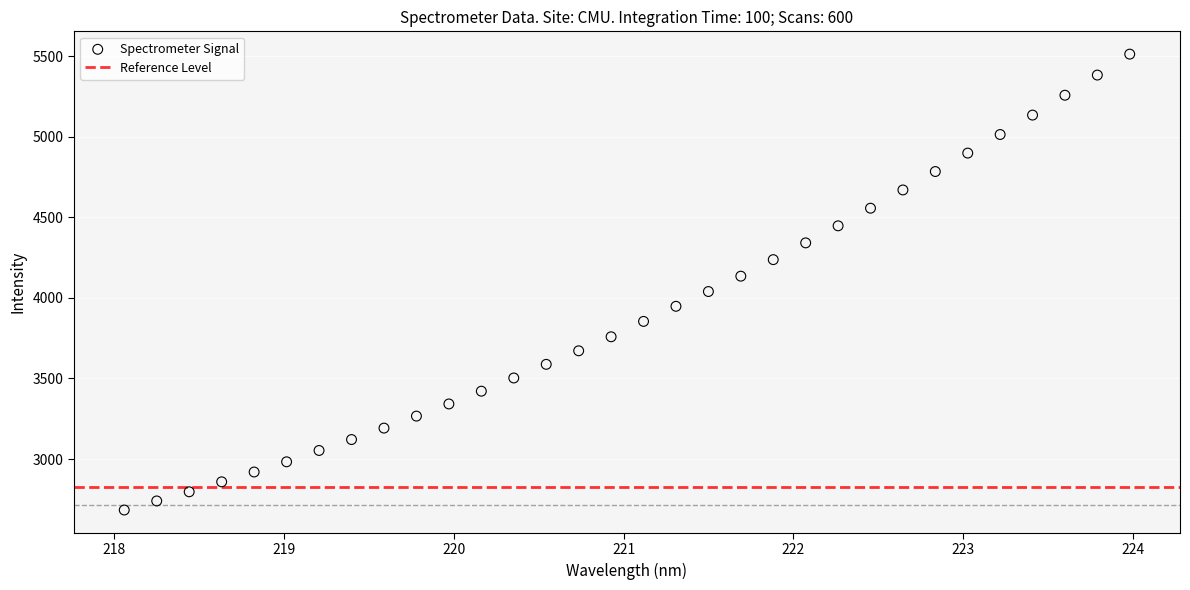

What is the range of X values (max minus min)?

5.9